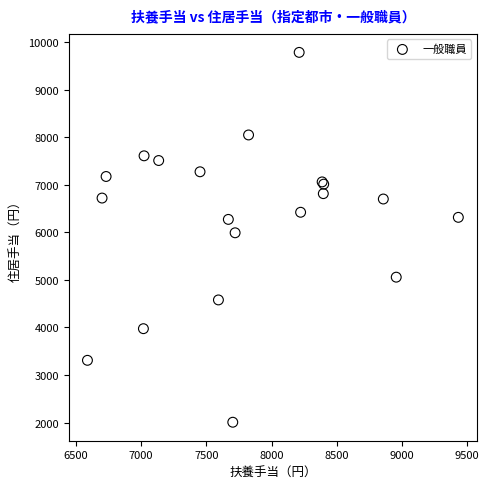

What Y value in the scatter plot is closest to 5898?

5993